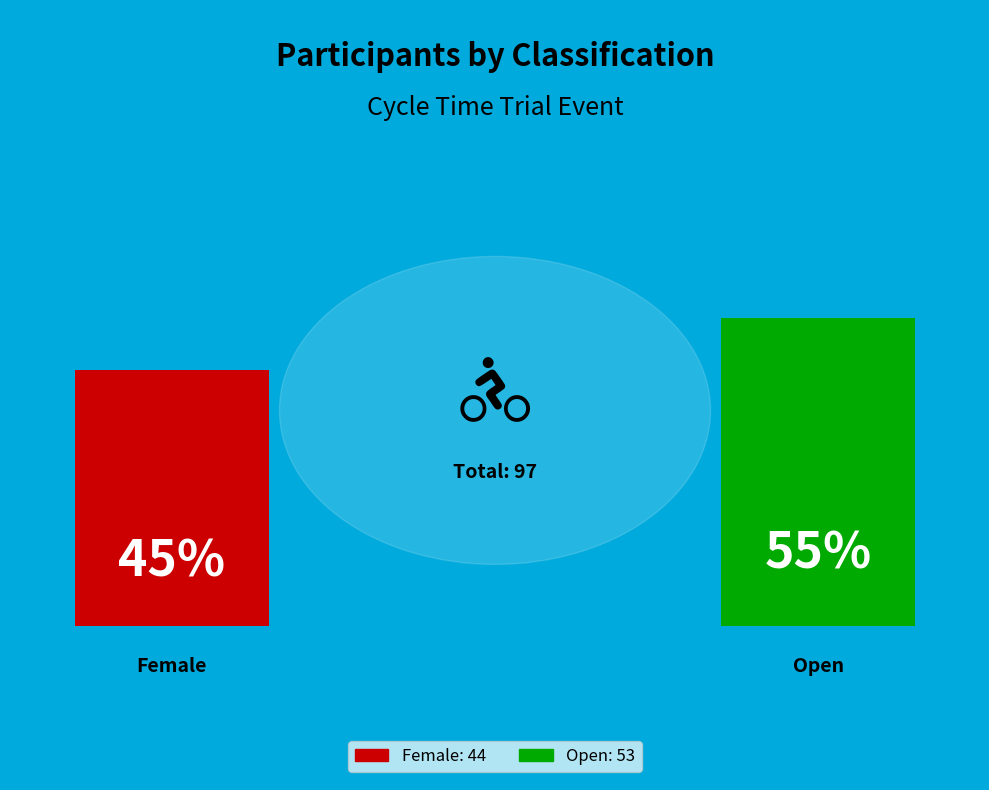

To the nearest percent, what percentage of the pie is Female?

45%